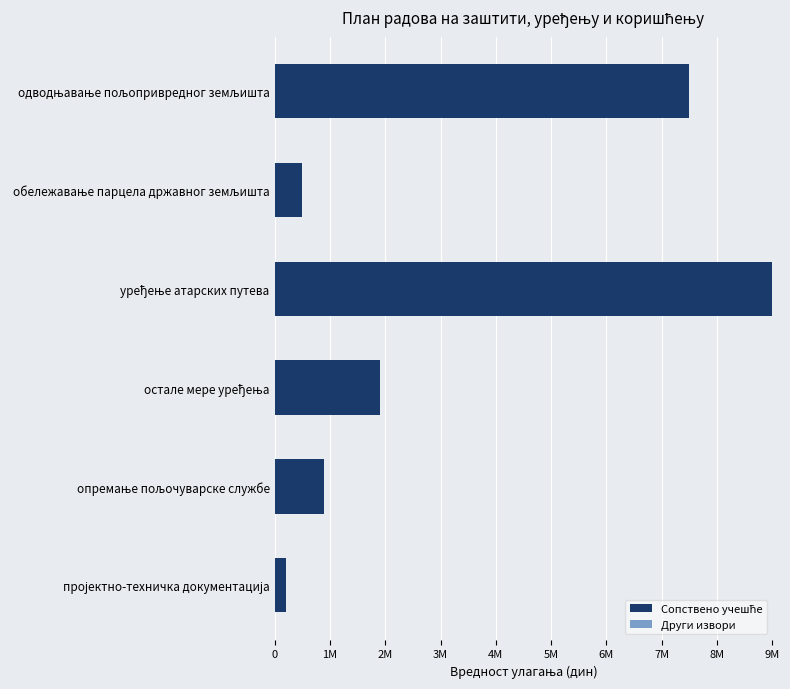

Are the bars horizontal?

Yes